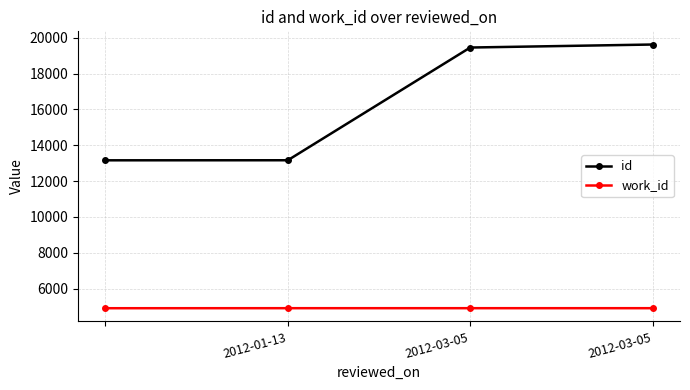

At how many categories does at least one series exceed 6080?

4